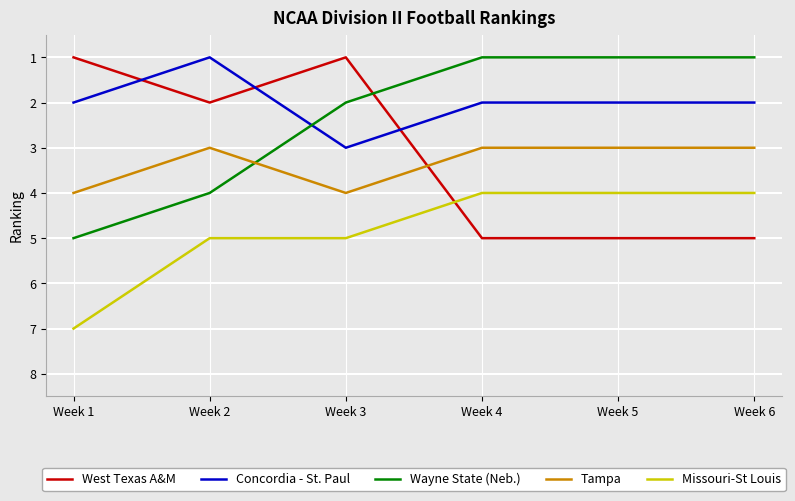

Reading left to right, what are all the values shown in this chart?

West Texas A&M: Week 1=1	Week 2=2	Week 3=1	Week 4=5	Week 5=5	Week 6=5
Concordia - St. Paul: Week 1=2	Week 2=1	Week 3=3	Week 4=2	Week 5=2	Week 6=2
Wayne State (Neb.): Week 1=5	Week 2=4	Week 3=2	Week 4=1	Week 5=1	Week 6=1
Tampa: Week 1=4	Week 2=3	Week 3=4	Week 4=3	Week 5=3	Week 6=3
Missouri-St Louis: Week 1=7	Week 2=5	Week 3=5	Week 4=4	Week 5=4	Week 6=4